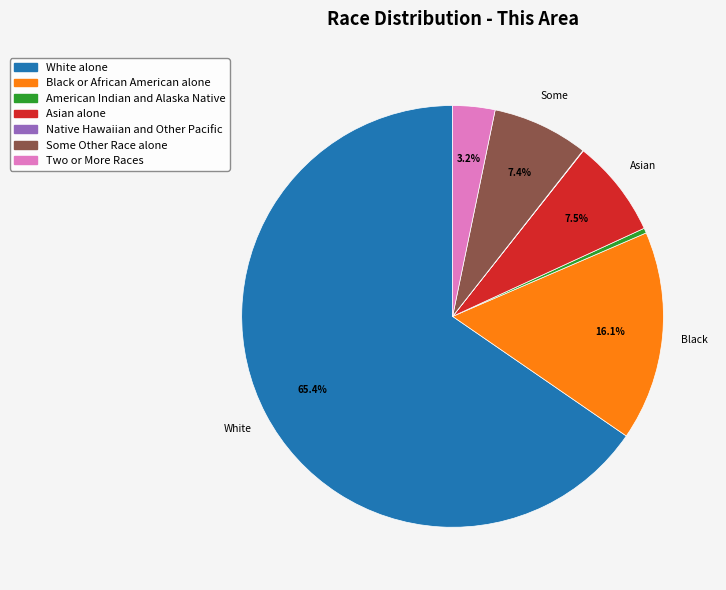

What is the total percentage of White alone and Black or African American alone?

81.5%